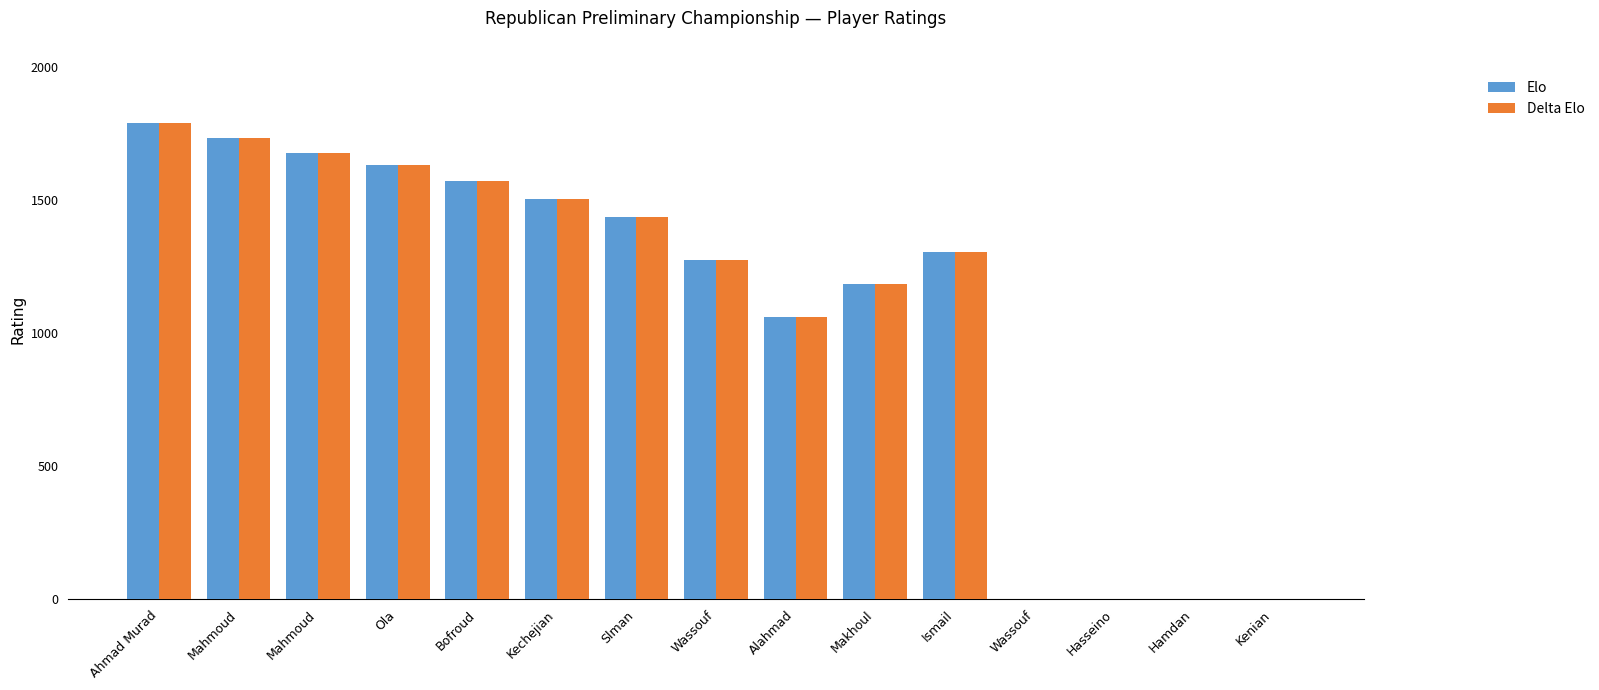

List the labels in order of Elo value, smallest first.

Wassouf, Hasseino, Hamdan, Kenian, Alahmad, Makhoul, Wassouf, Ismail, Slman, Kechejian, Bofroud, Ola, Mahmoud, Mahmoud, Ahmad Murad